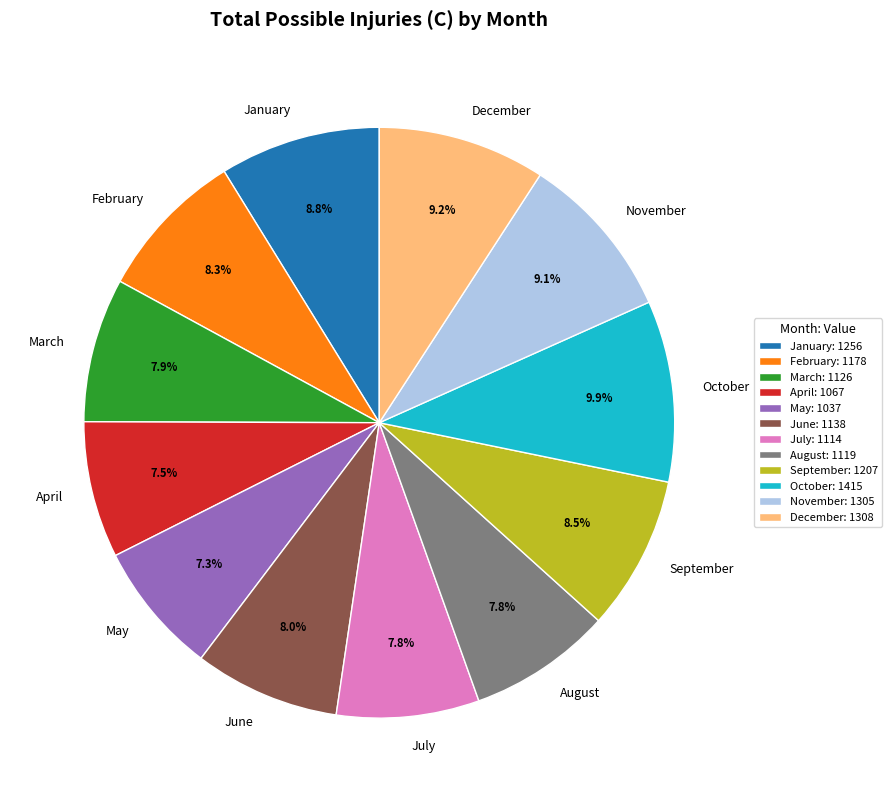

Does any single category account for the majority?

No